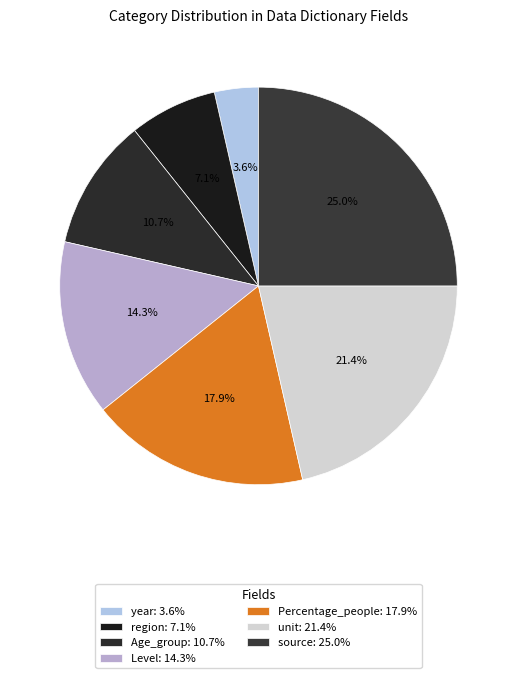

Count the number of slices in the pie.

7